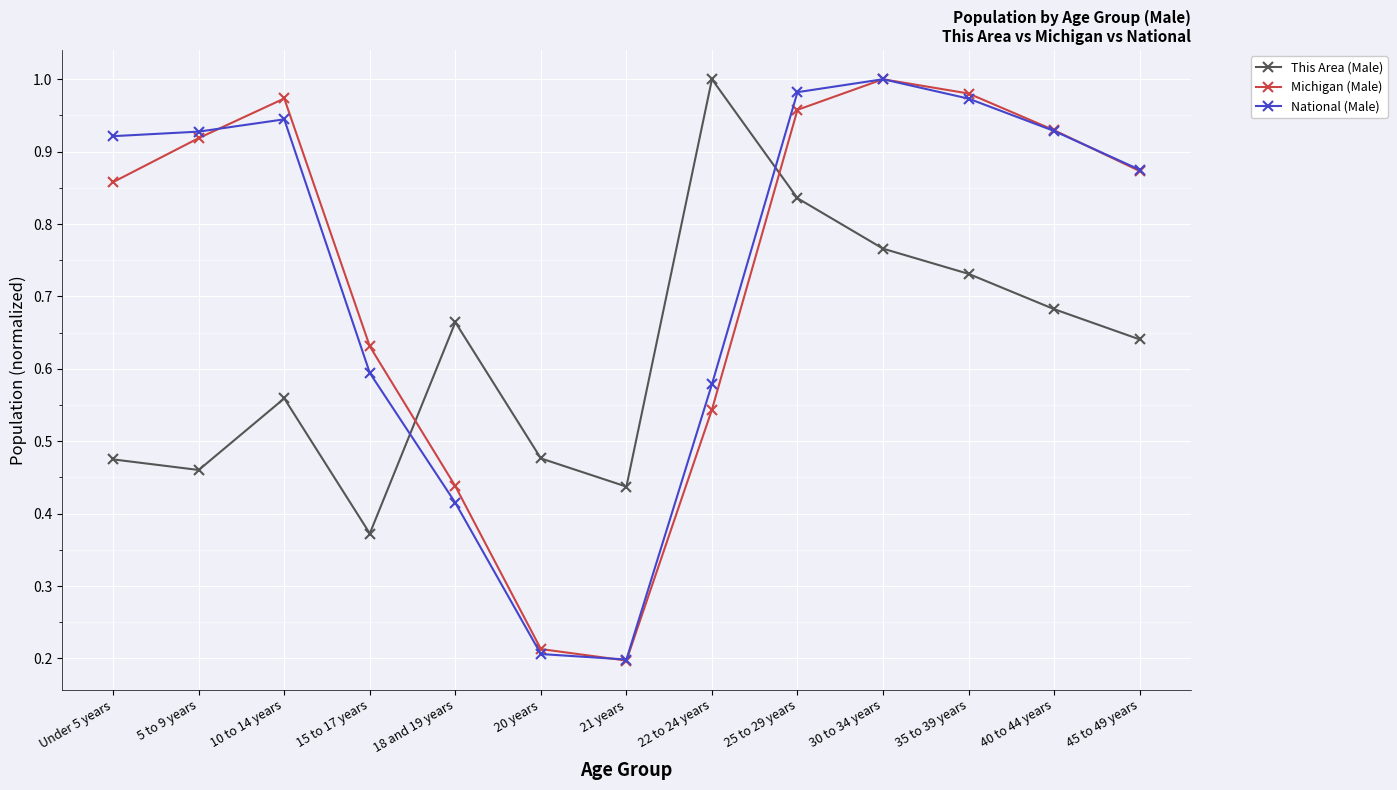

At how many categories does at least one series exceed 0?

13